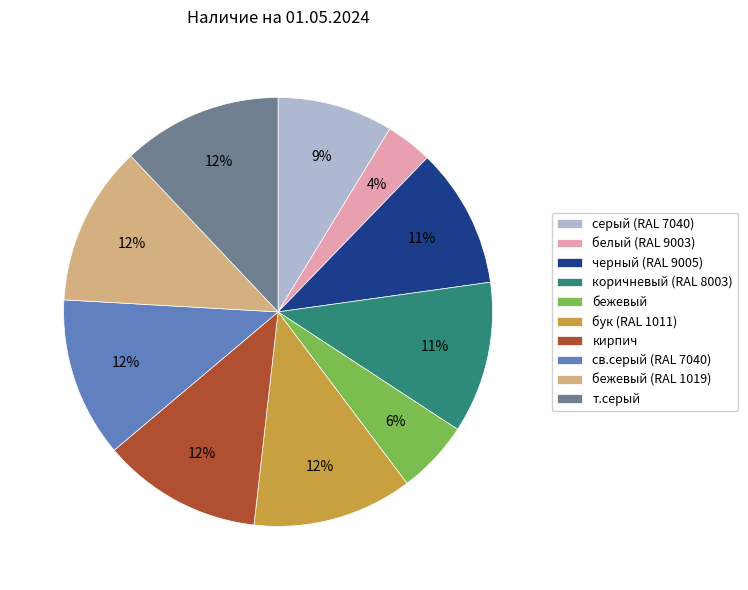

To the nearest percent, what is the combined percentage of св.серый (RAL 7040) and бук (RAL 1011)?

24%